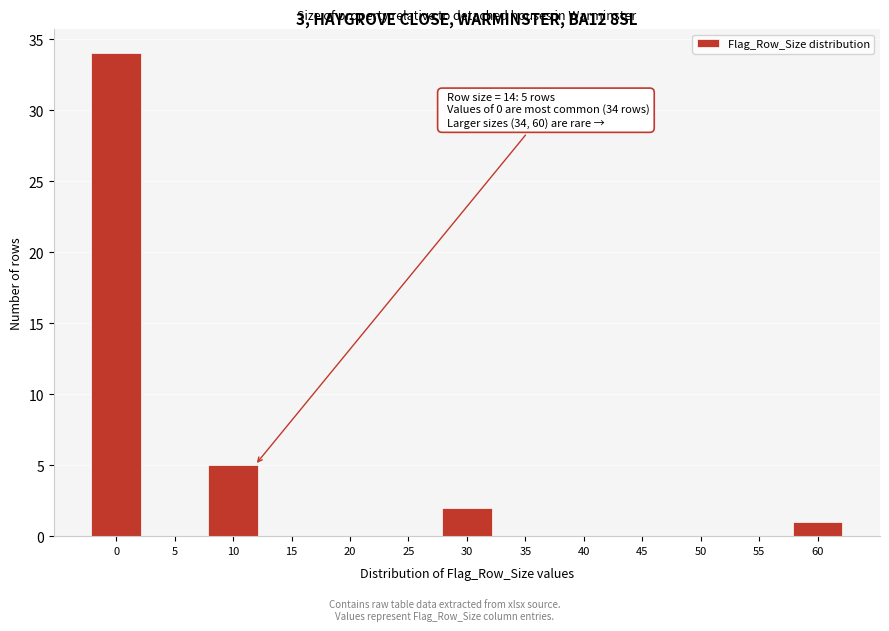

Reading right to left, what are all the values shown in this chart?

60=1	55=0	50=0	45=0	40=0	35=0	30=2	25=0	20=0	15=0	10=5	5=0	0=34